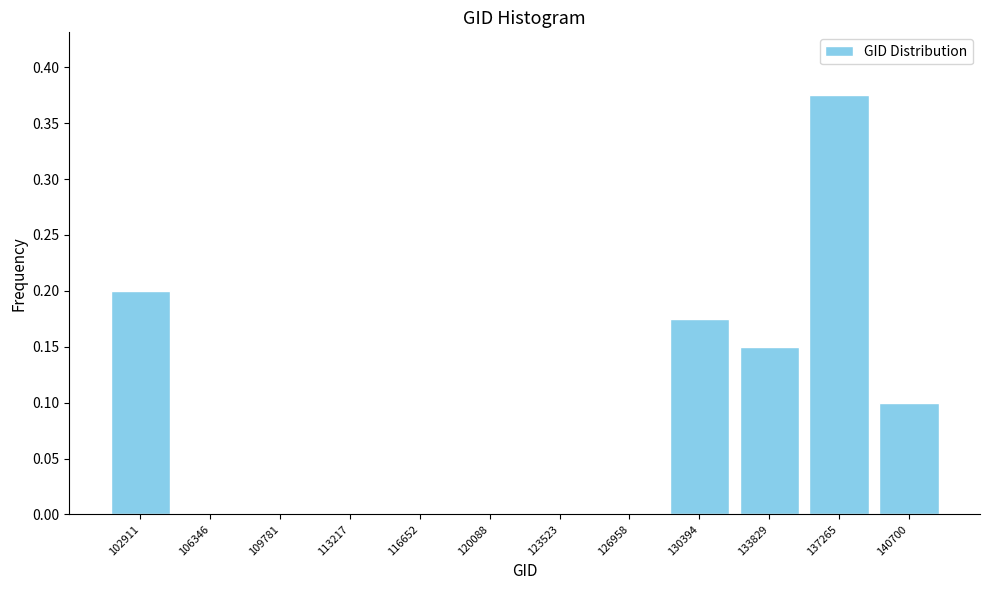

At which category does the chart reach its peak across all series?

137265